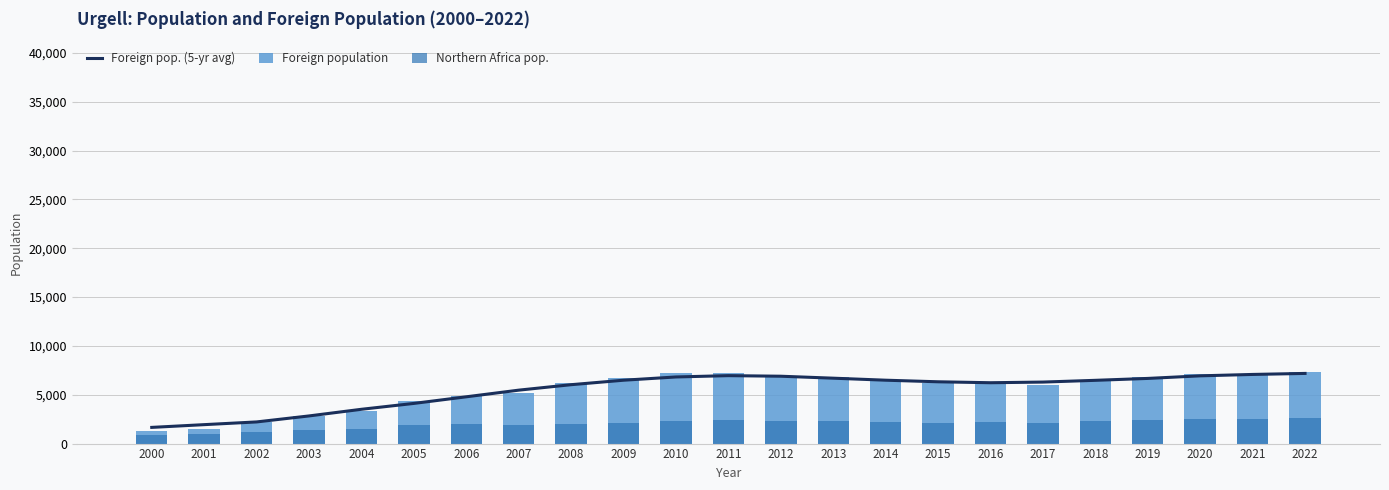

At how many categories does at least one series exceed 4663?

17